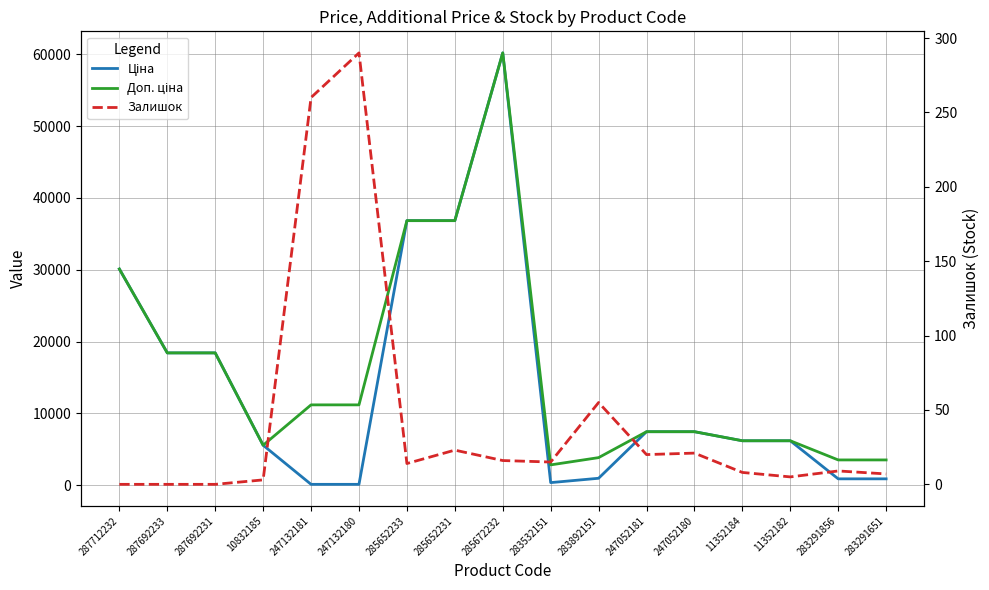

Rank the series at 247052180 from highest to lowest value.

Ціна, Доп. ціна, Залишок